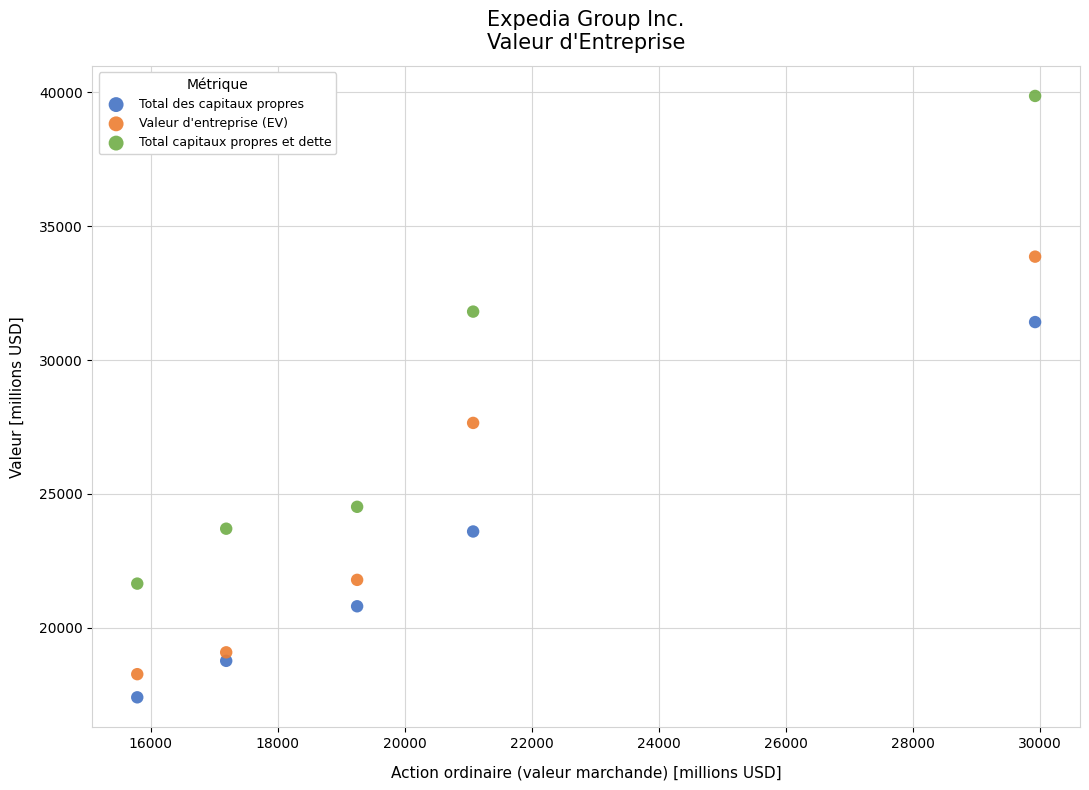

Which series reaches the minimum Y coordinate?

Total des capitaux propres